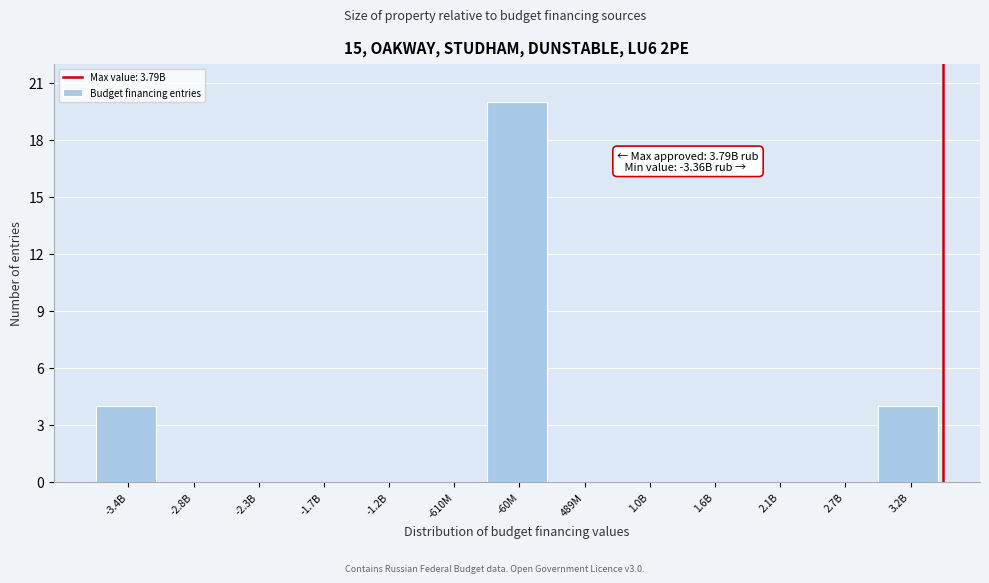

Reading left to right, transcribe all the data shown in this chart.

-3.4B=4	-2.8B=0	-2.3B=0	-1.7B=0	-1.2B=0	-610M=0	-60M=20	489M=0	1.0B=0	1.6B=0	2.1B=0	2.7B=0	3.2B=4